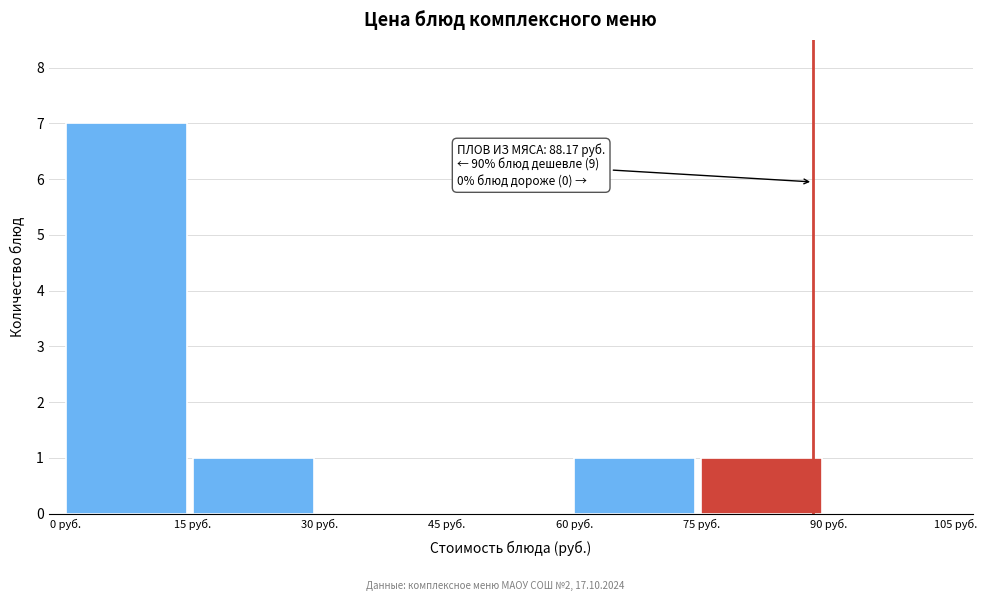

Over which range of the x-axis is the bar tallest?

0 to 15